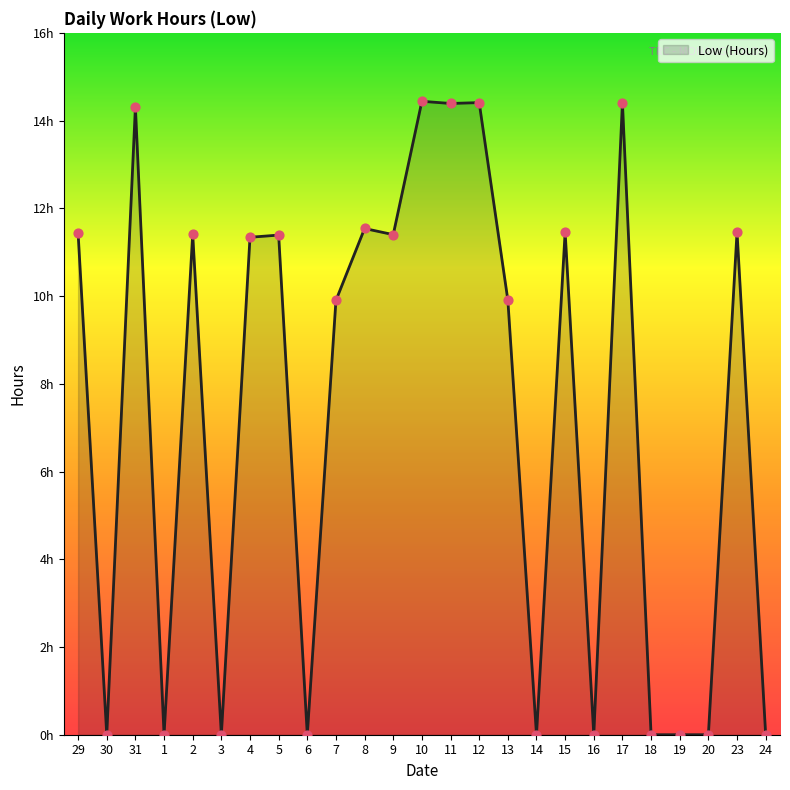

Does the chart have visible grid lines?

No